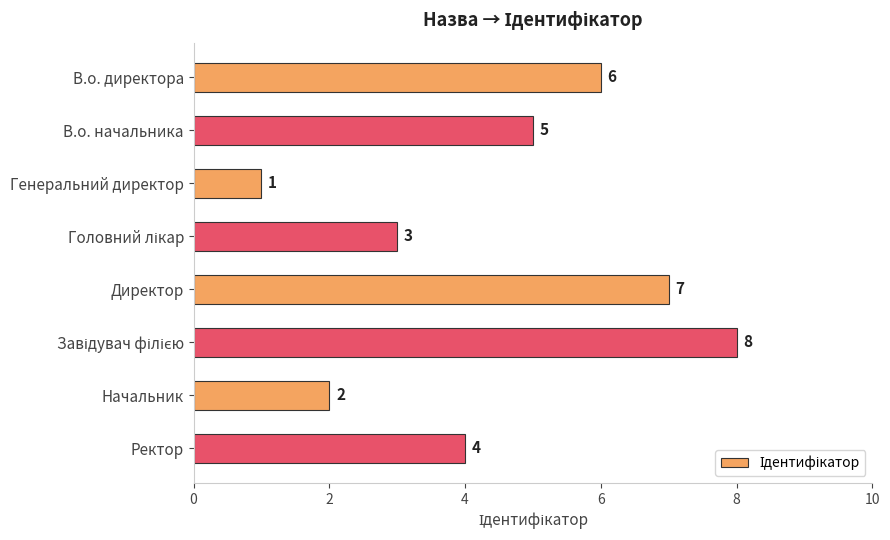

The value at Генеральний директор is 2. True or false?

False